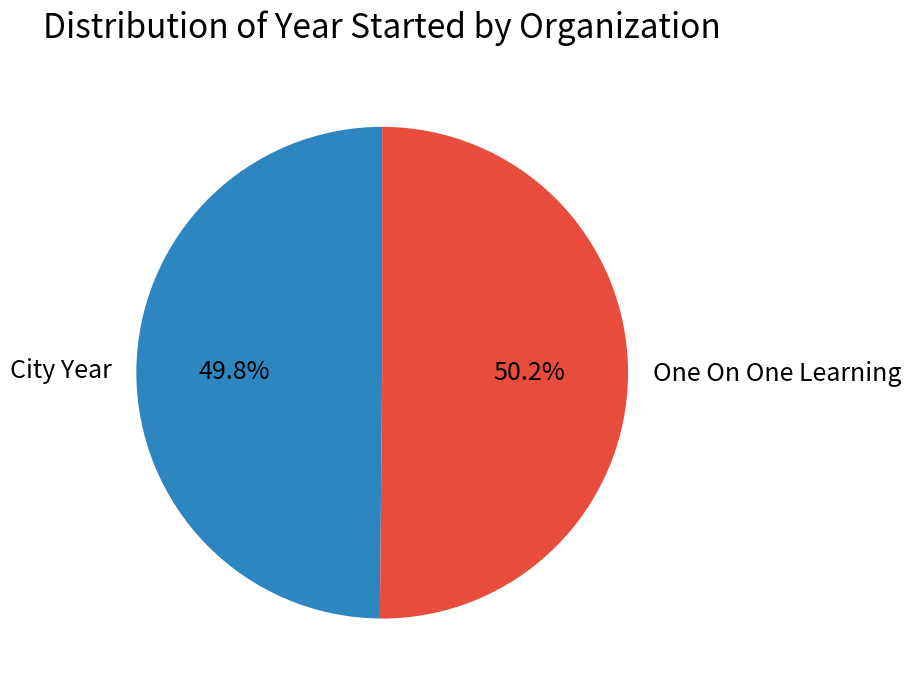

What is the ratio of the value at City Year to the value at One On One Learning?

1.0